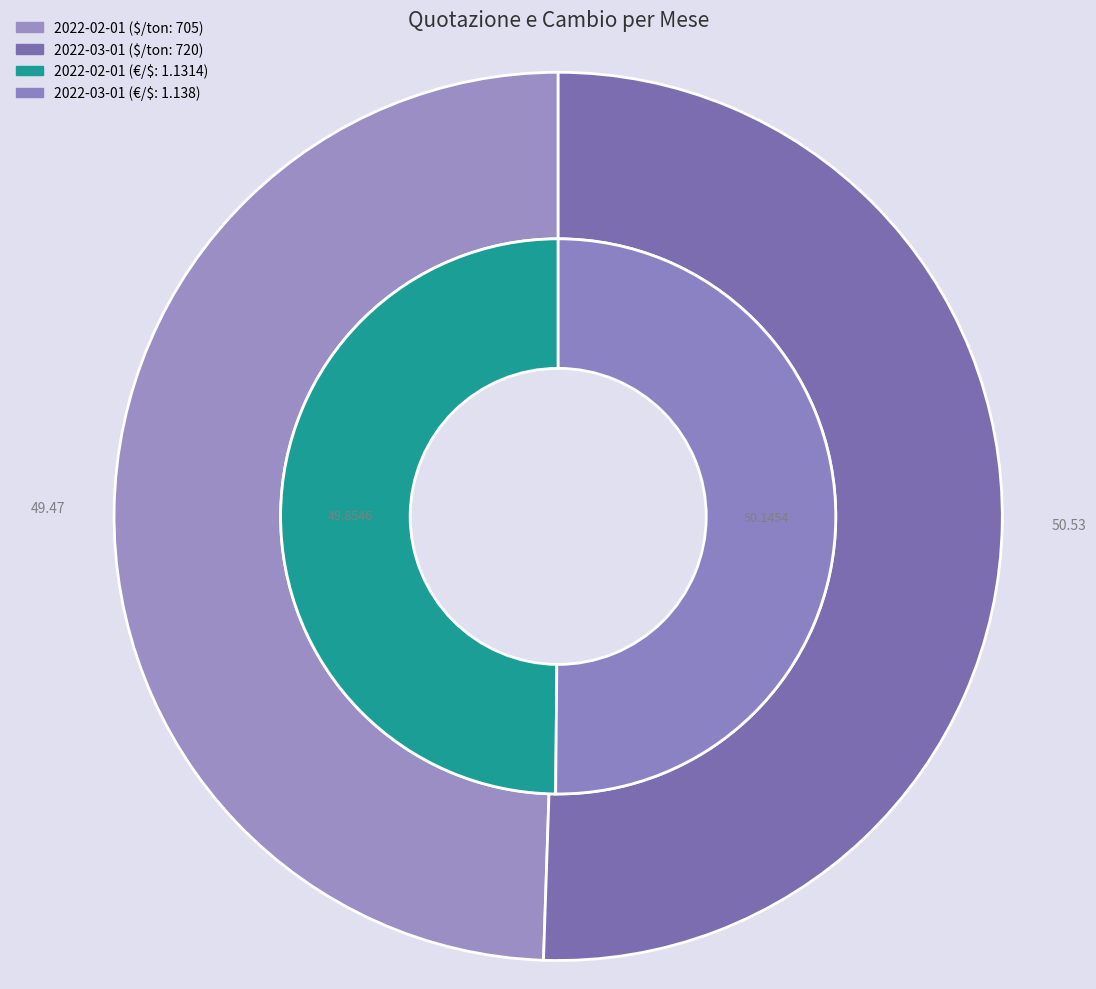

How many segments does this pie chart have?

2